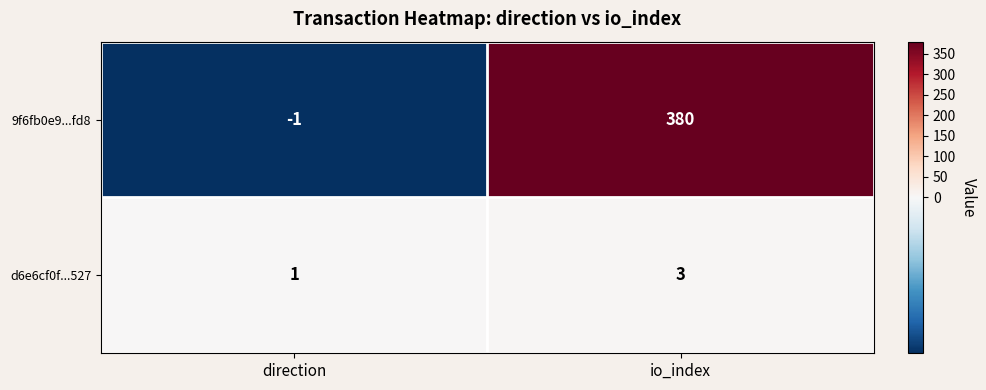

Reading left to right, transcribe all the data shown in this chart.

9f6fb0e9...fd8: -1	380
d6e6cf0f...527: 1	3